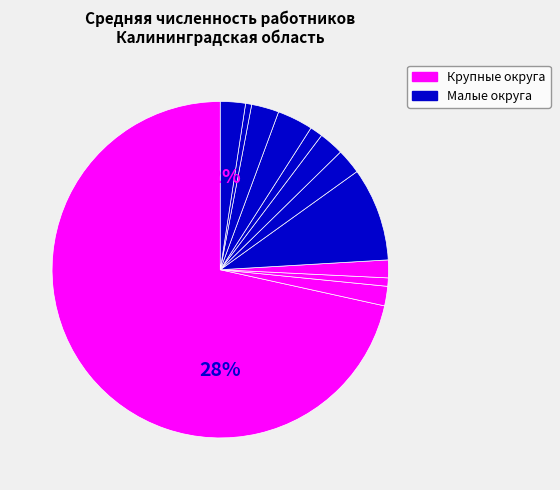

Is there a majority slice in this chart?

Yes